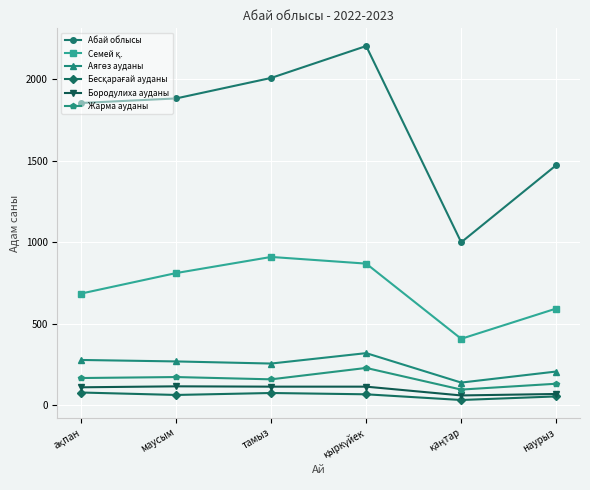

Is this an area chart (filled region under the line)?

No